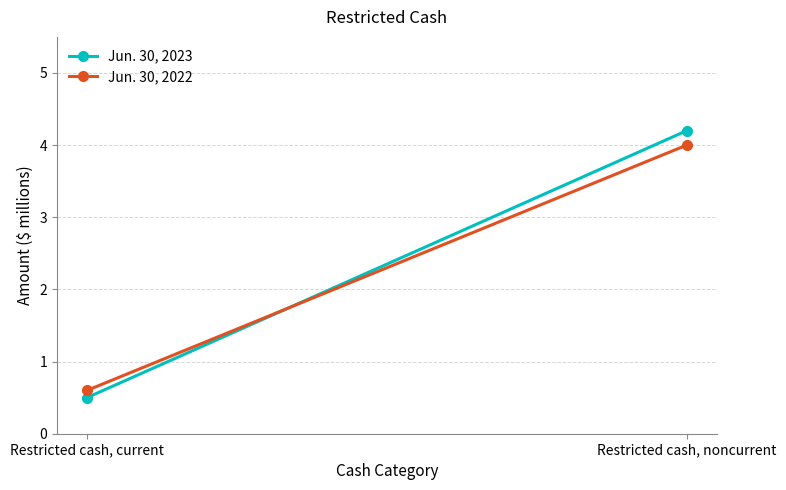

True or false: Jun. 30, 2023 has a value of 0.5 at Restricted cash, current.

True